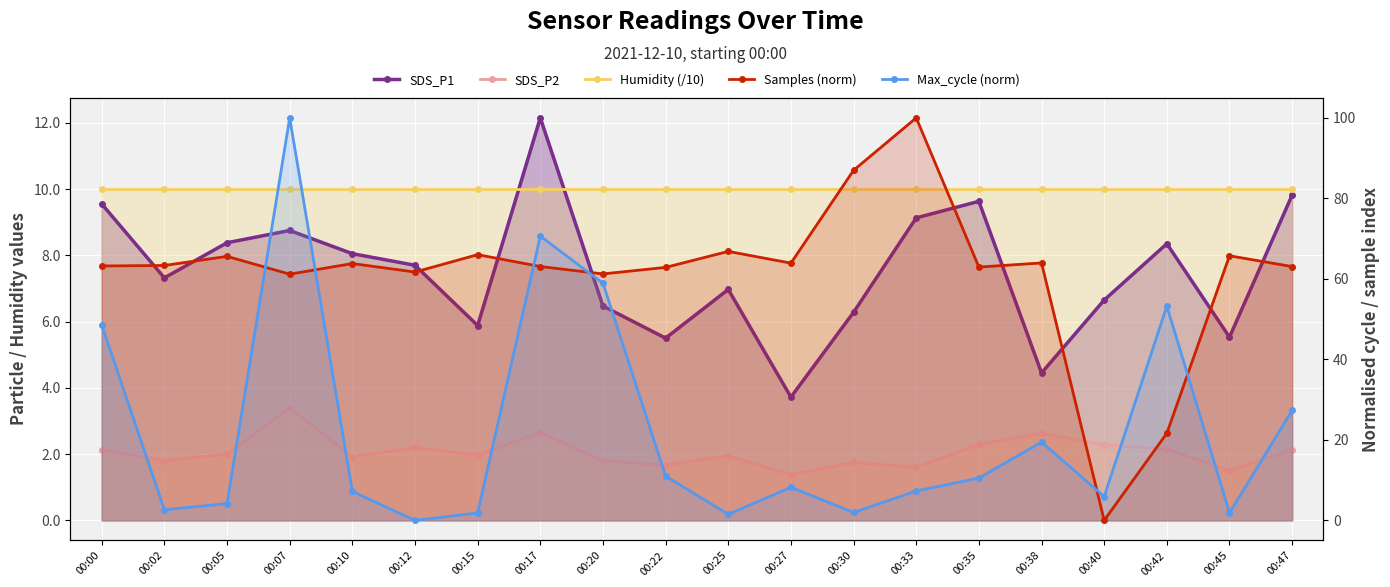

At which category is the sum across all series the highest?

00:07